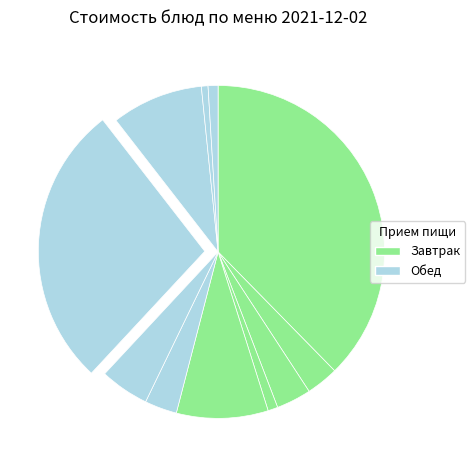

How many slices are in this pie chart?

11